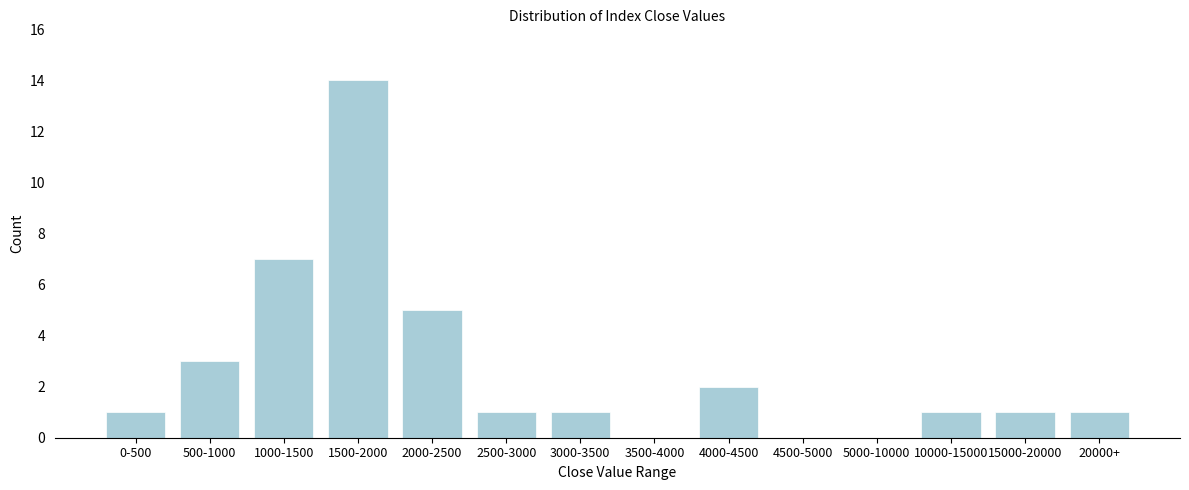

Reading left to right, transcribe all the data shown in this chart.

0-500=1	500-1000=3	1000-1500=7	1500-2000=14	2000-2500=5	2500-3000=1	3000-3500=1	3500-4000=0	4000-4500=2	4500-5000=0	5000-10000=0	10000-15000=1	15000-20000=1	20000+=1